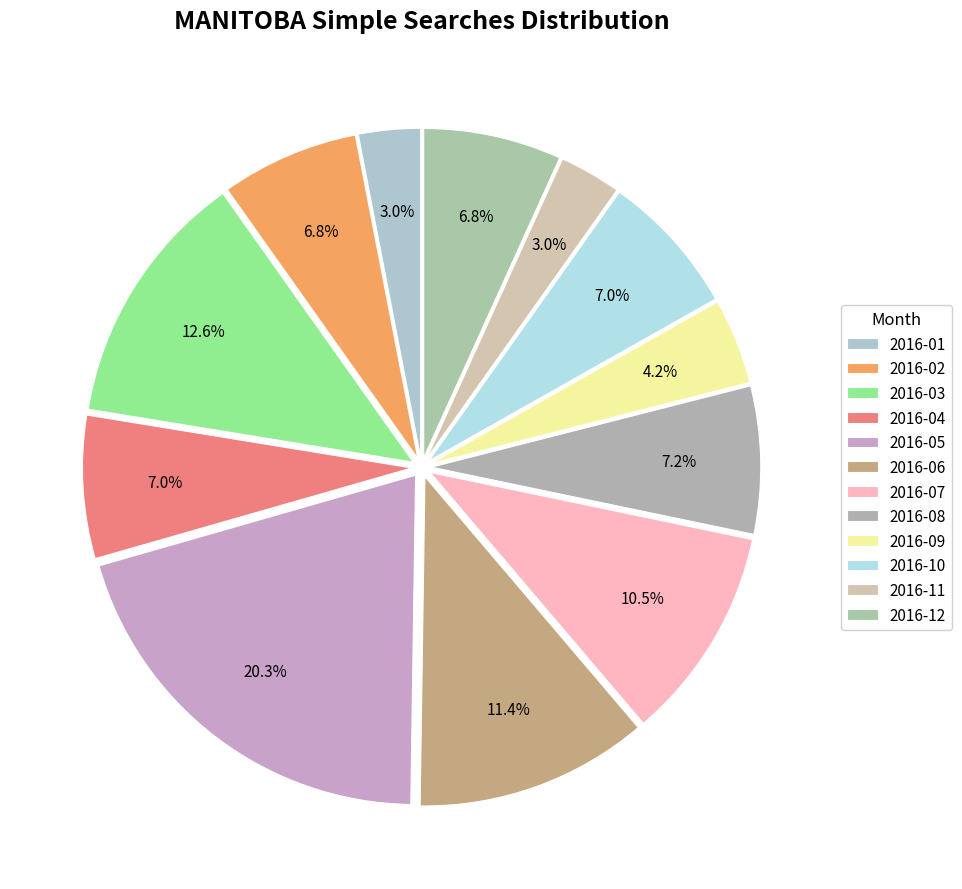

How many segments does this pie chart have?

12